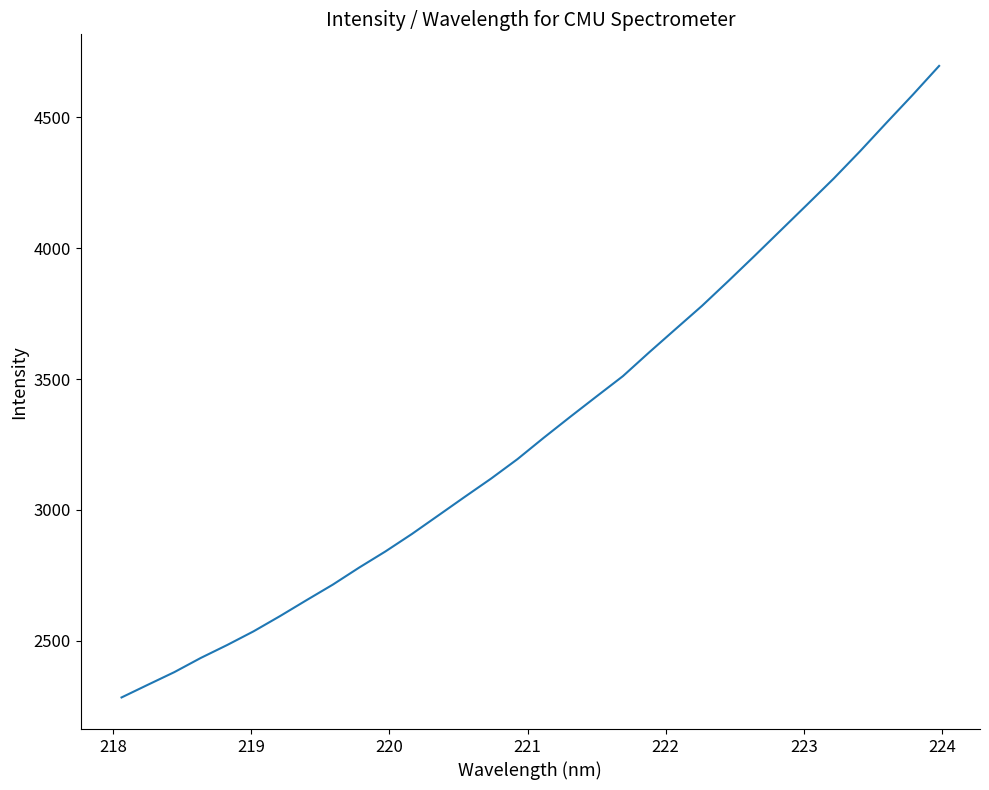

What is the minimum value shown in the chart?

2283.4